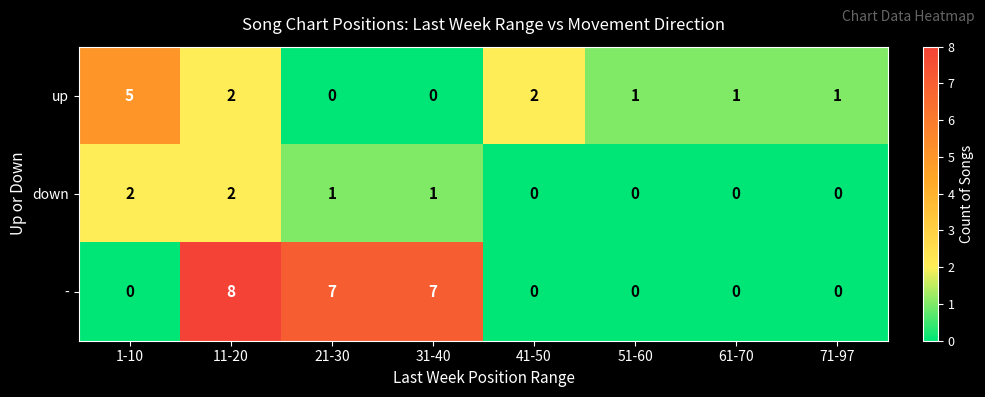

How many series are shown in this chart?

3